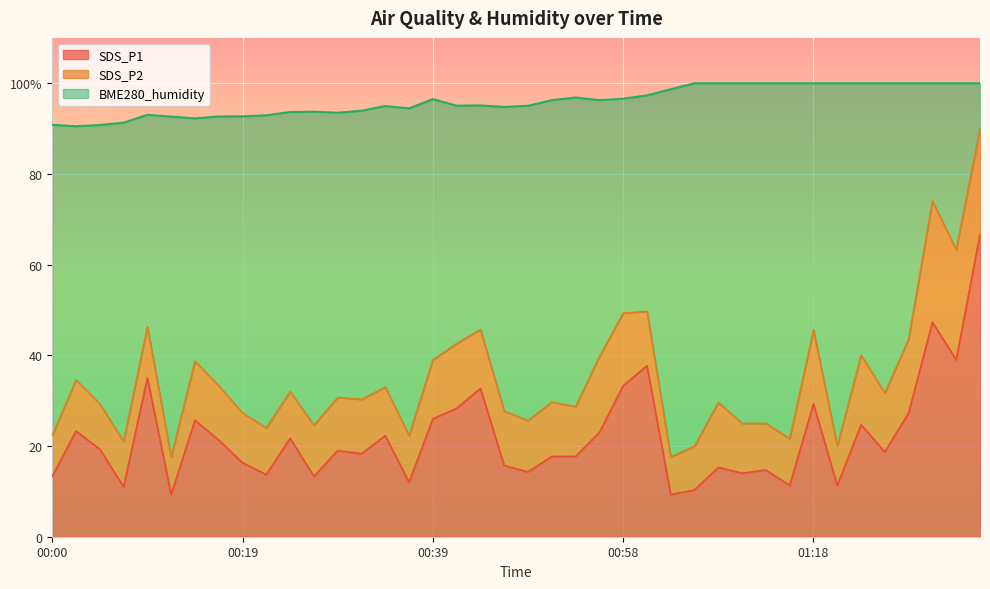

What is the difference between the maximum and second lowest values in the SDS_P1 series?

57.4